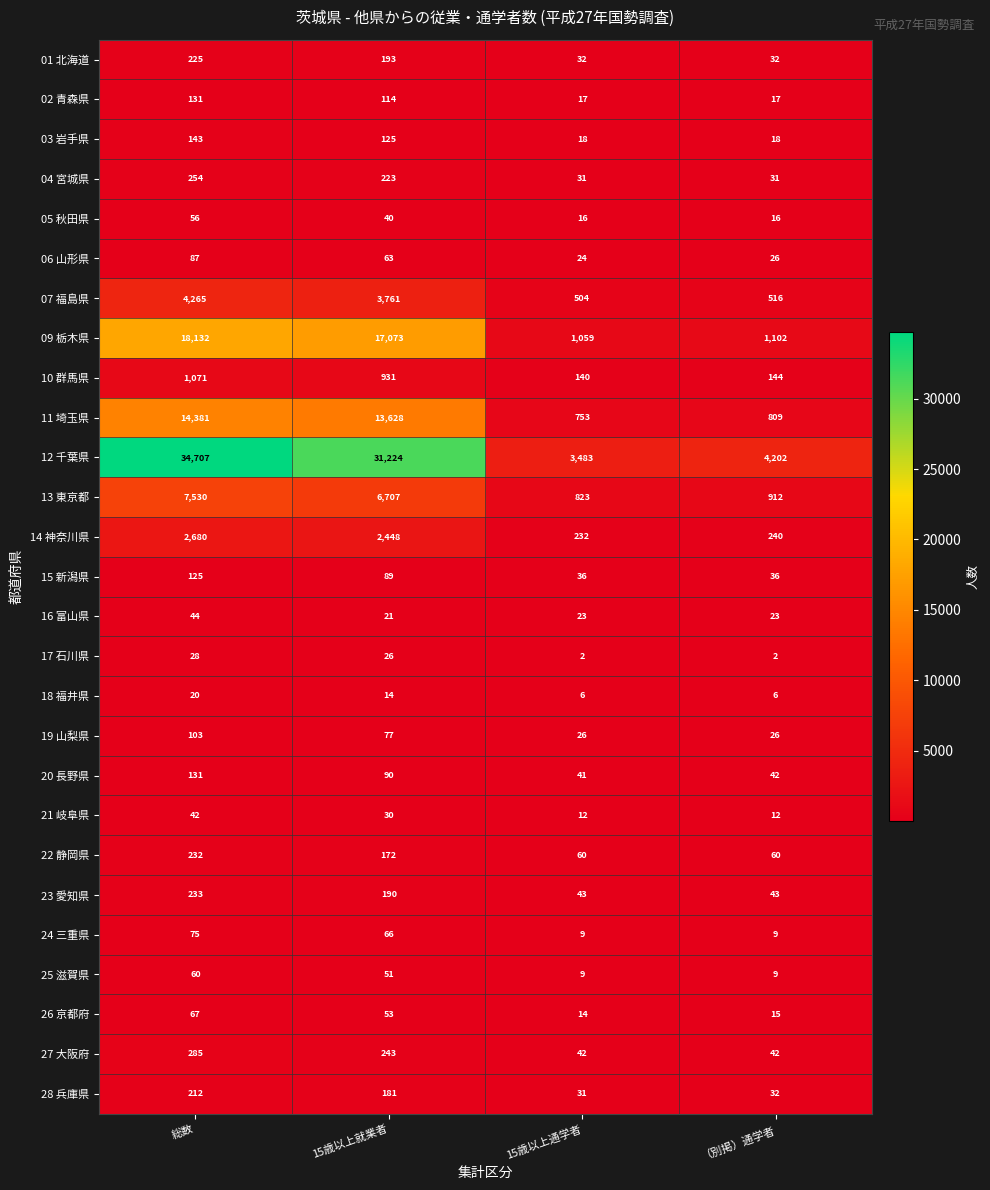

True or false: 13 東京都 has a value of 6707 at 15歳以上就業者.

True